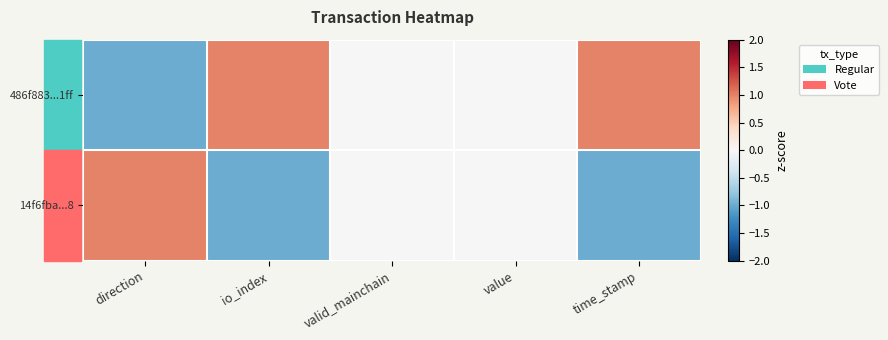

Rank the series by their average value, from highest to lowest.

486f883...1ff, 14f6fba...8